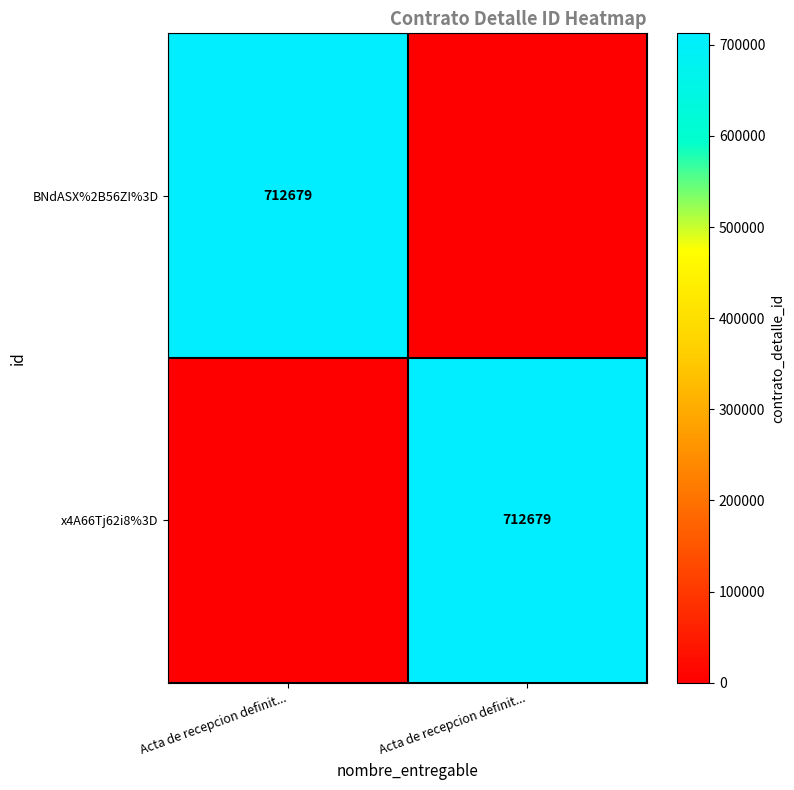

The BNdASX%2B56ZI%3D series shows 418830 at Acta de recepcion definit.... True or false?

False